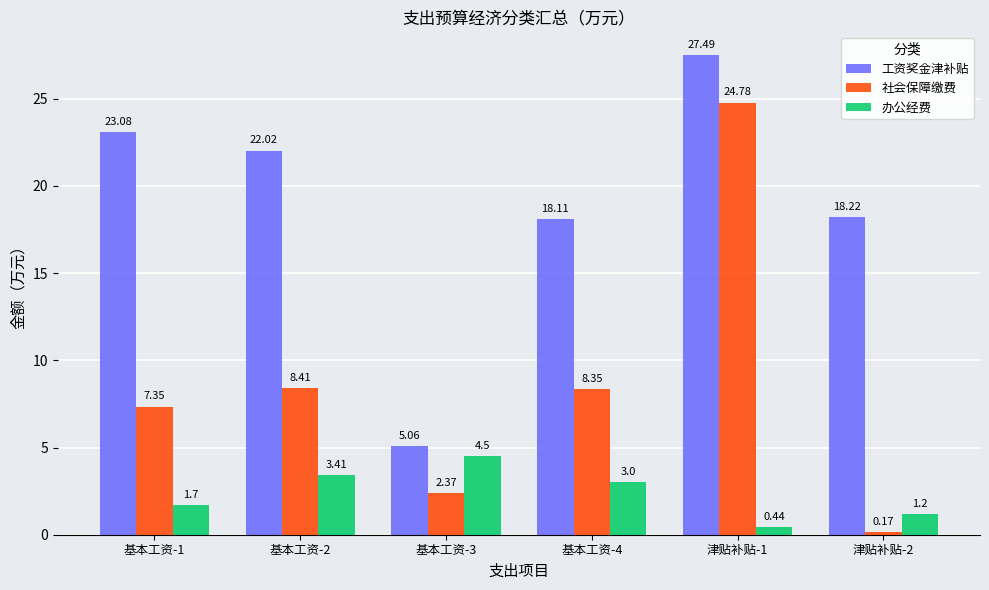

Where is 社会保障缴费 nearest to the value 12?

基本工资-2